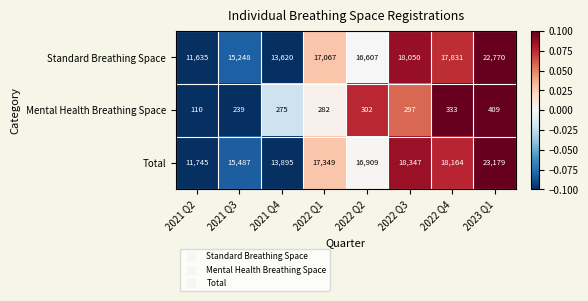

How many categories are shown in the chart?

8